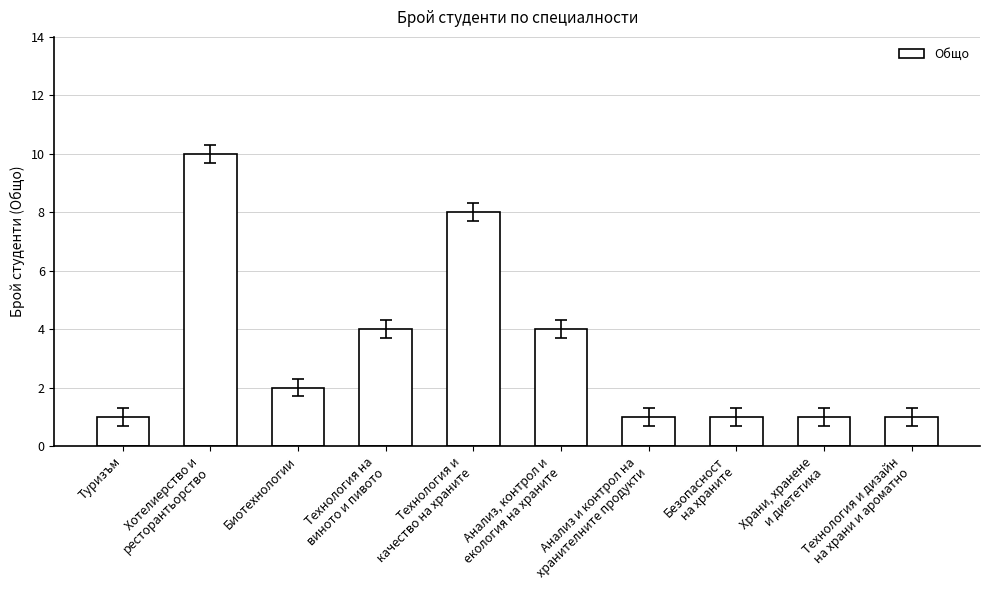

What is the average value?

3